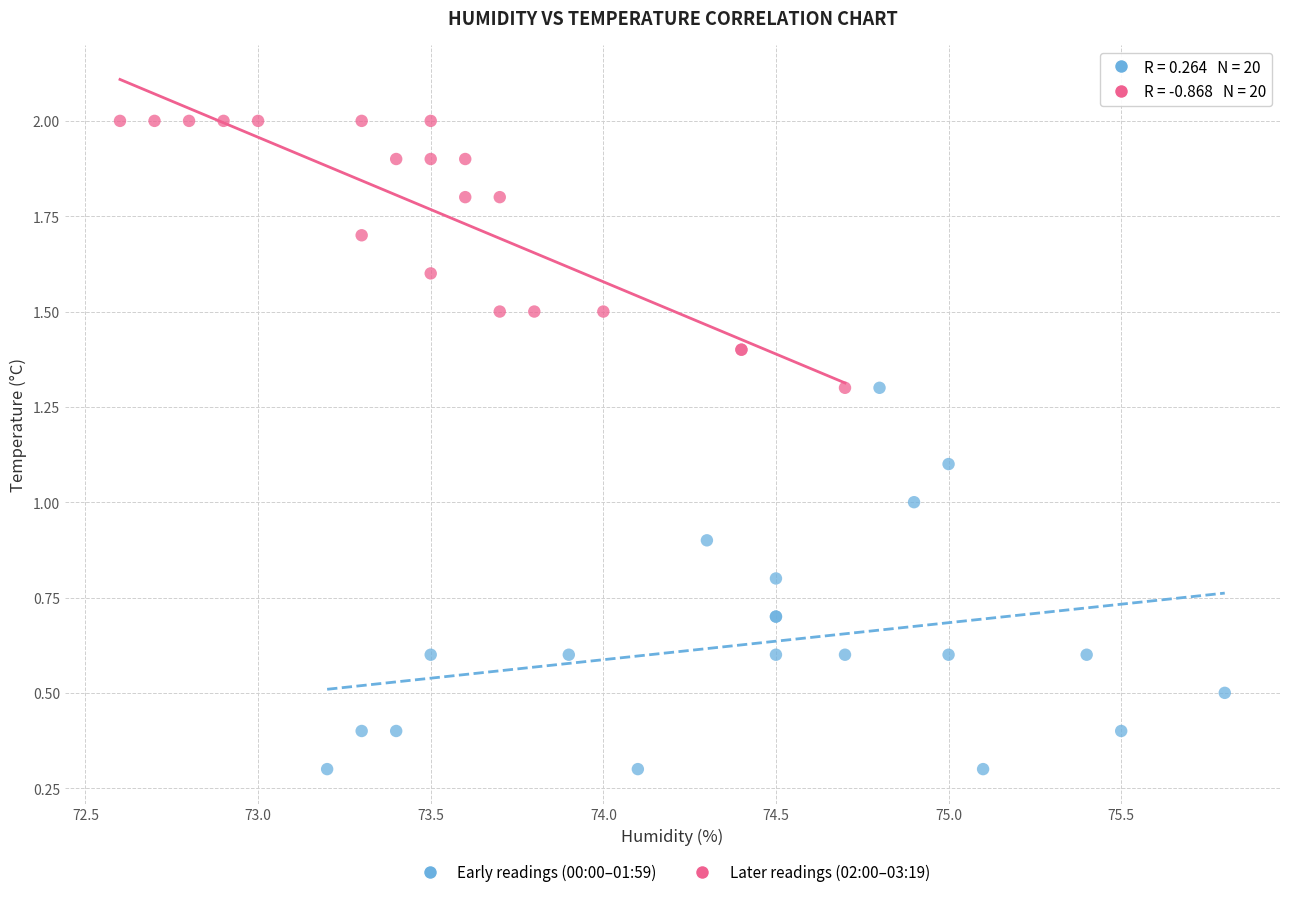

Which series has the largest Y range (max minus min)?

Early readings (00:00–01:59)